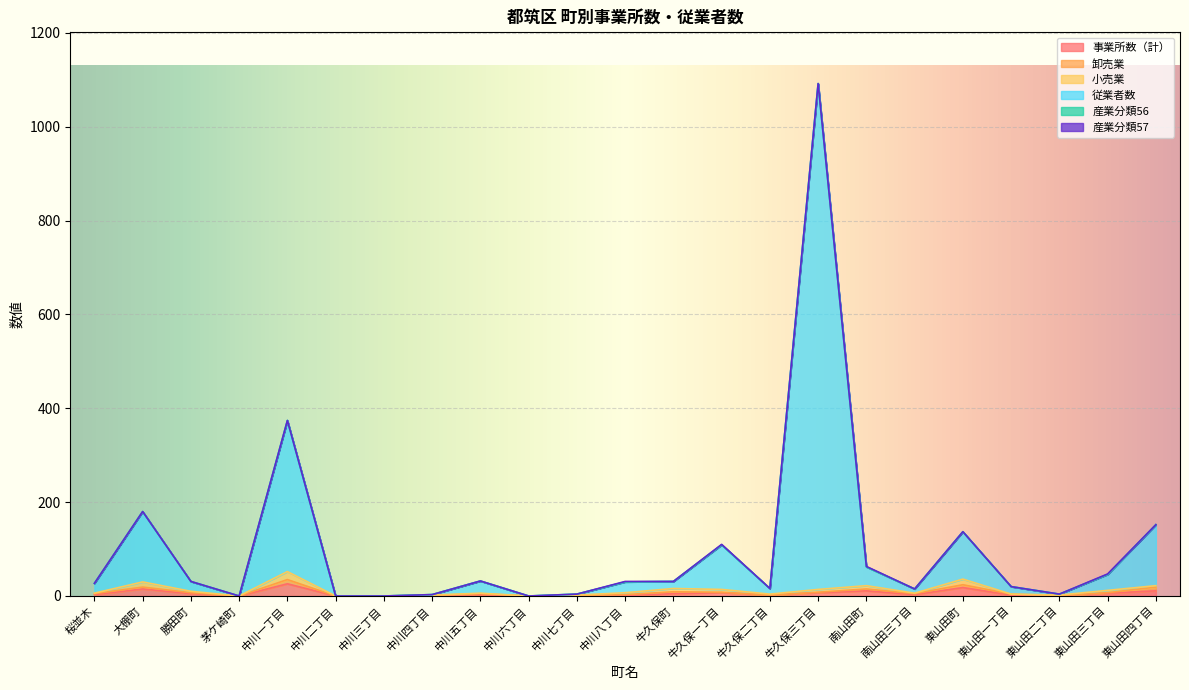

Between 中川七丁目 and 南山田三丁目, which series saw the biggest shift?

従業者数